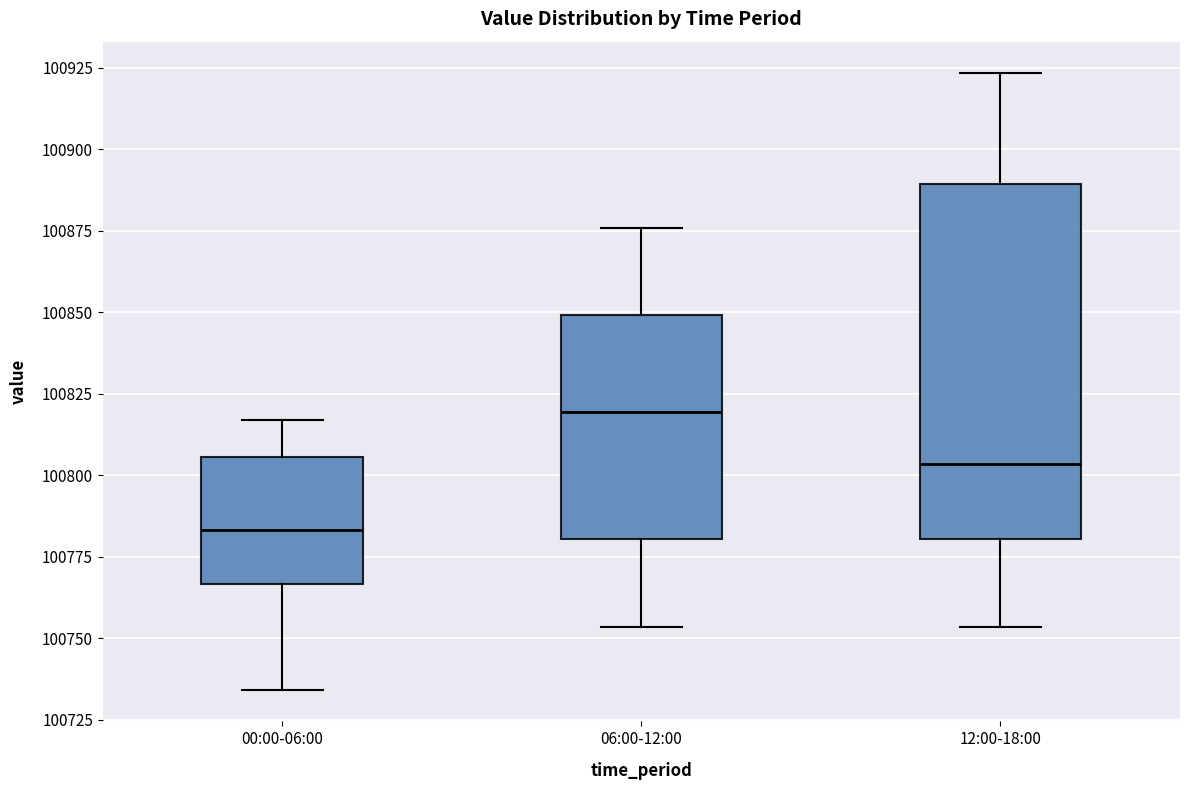

Comparing the boxes themselves (not the whiskers), which one is the tallest?

12:00-18:00